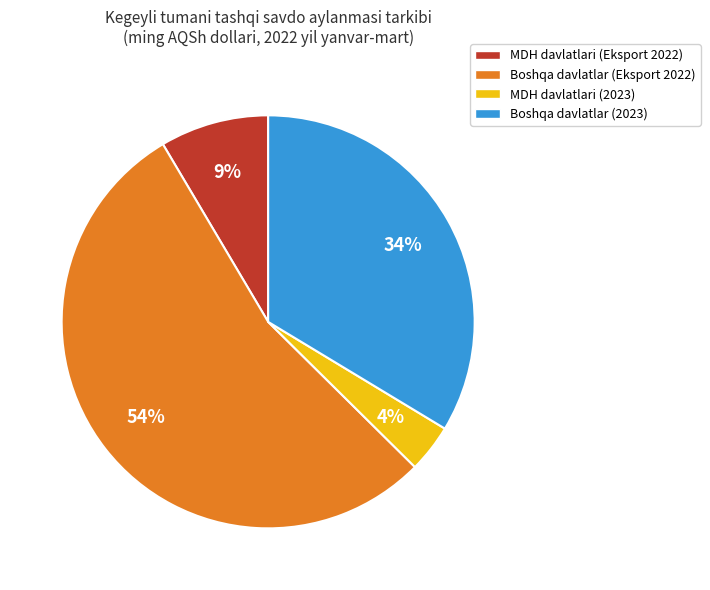

What is the ratio of the value at Boshqa davlatlar (2023) to the value at Boshqa davlatlar (Eksport 2022)?

0.6